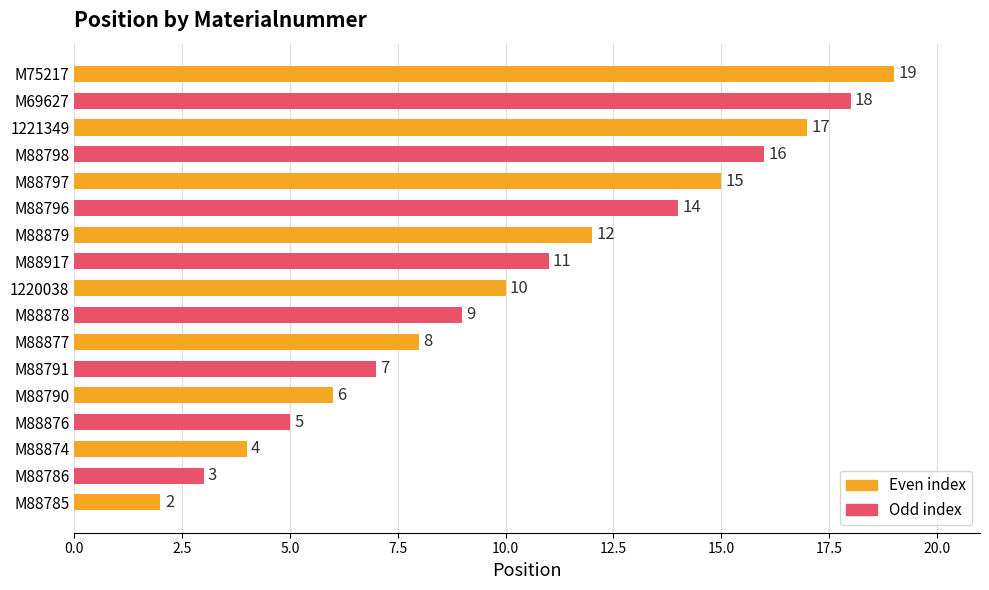

Between M88878 and M88876, which is larger?

M88878